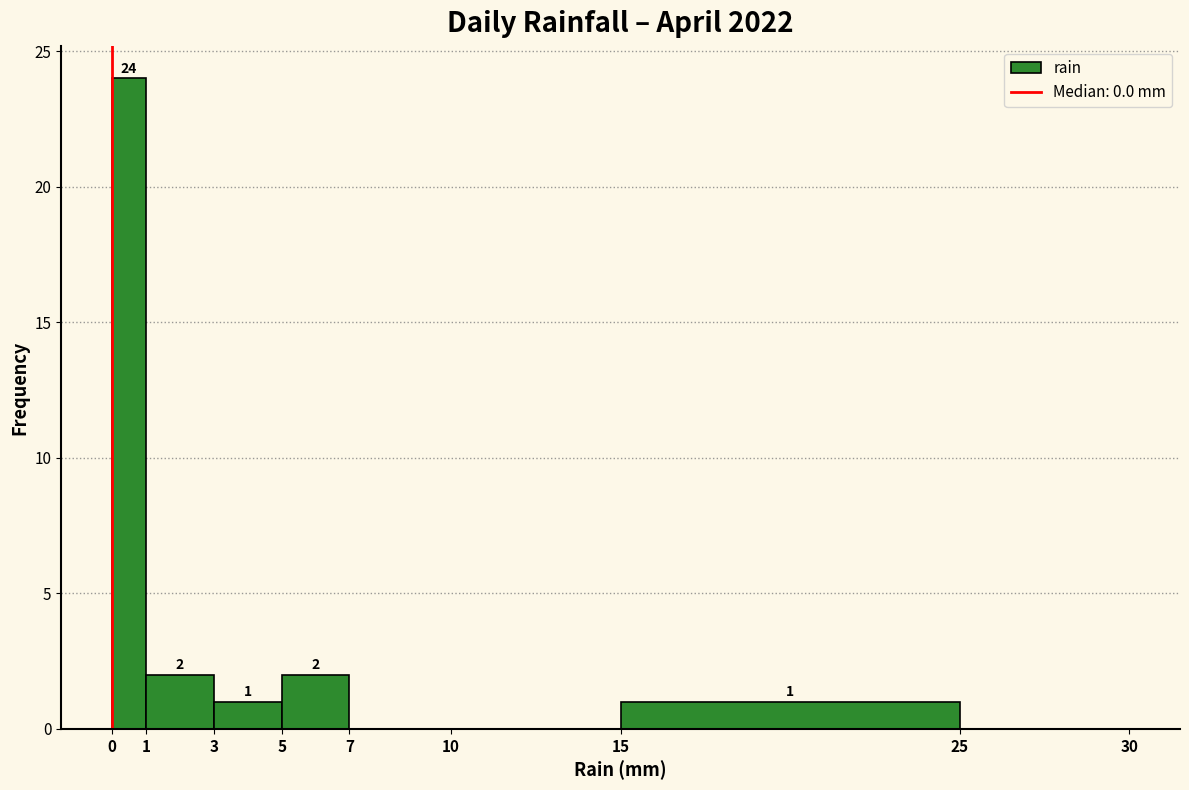

Which range on the x-axis has the tallest bar?

0 to 1